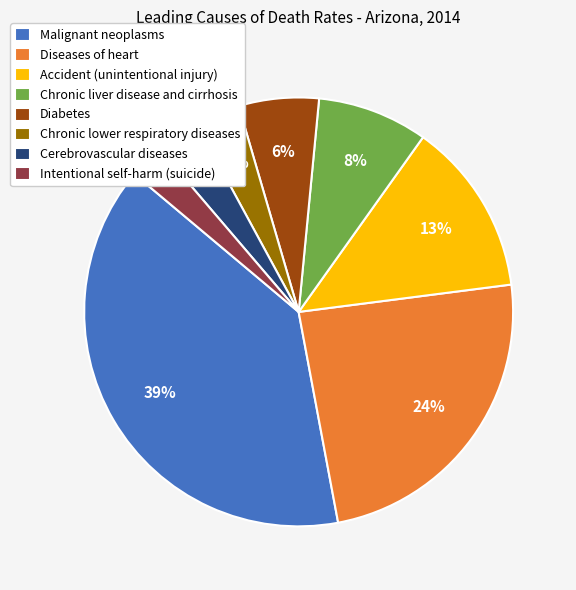

To the nearest percent, what is the difference between the largest and smallest slice percentages?

36%